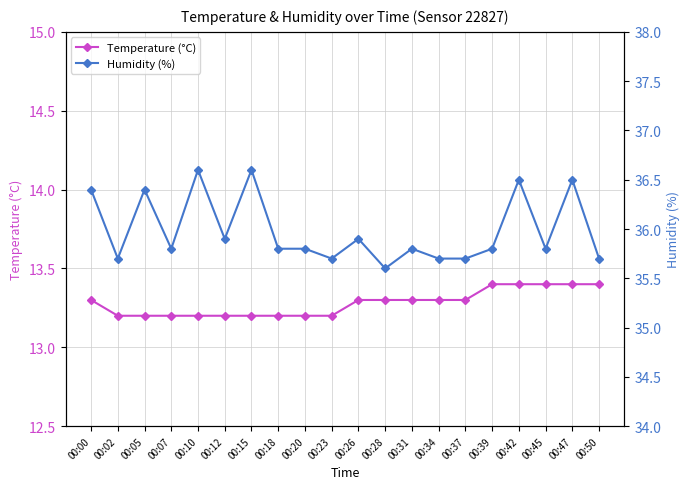

What are all the series names shown in the legend?

Temperature (°C), Humidity (%)